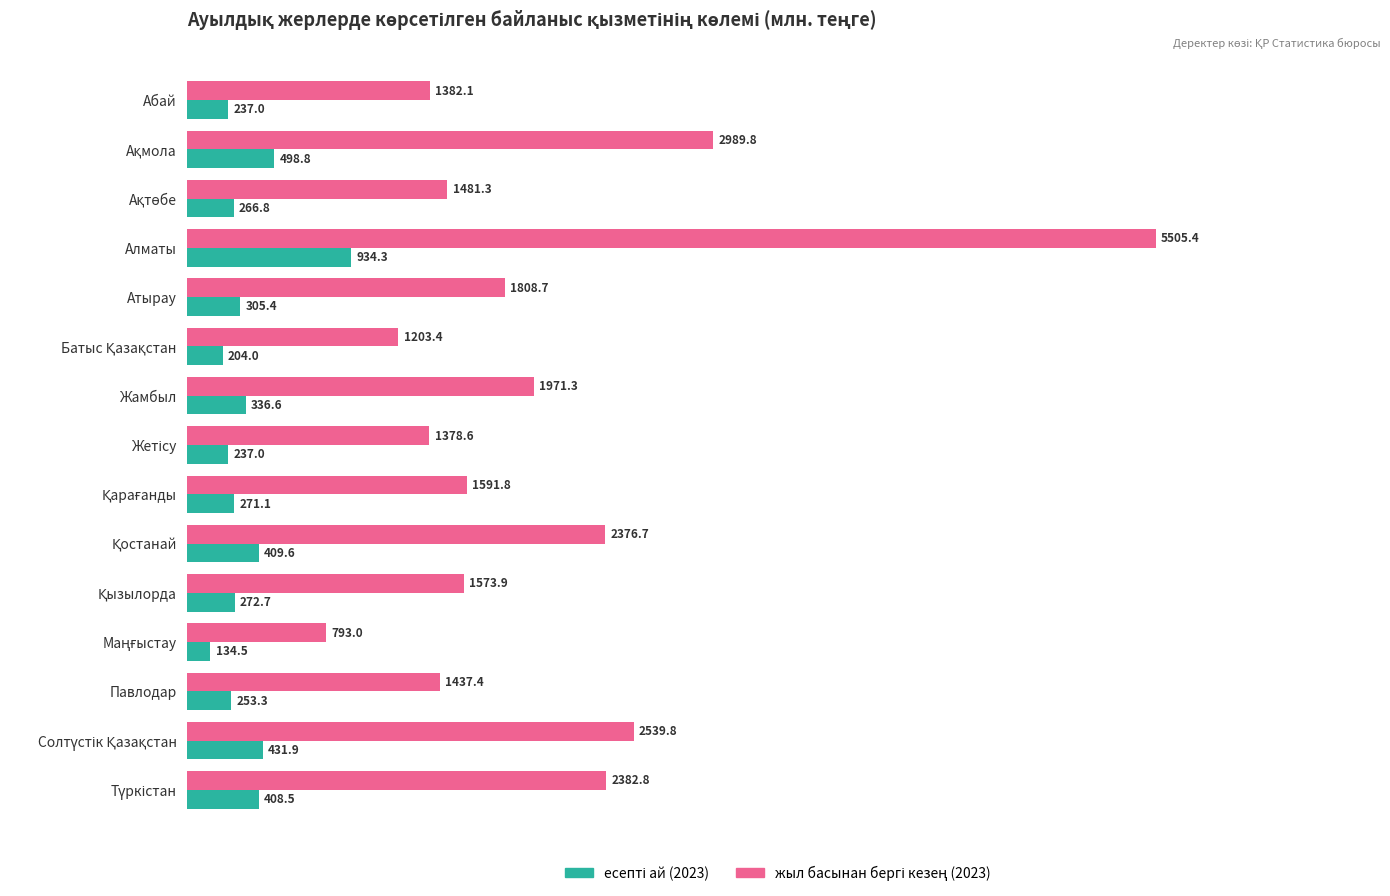

At which category is the sum across all series the highest?

Алматы